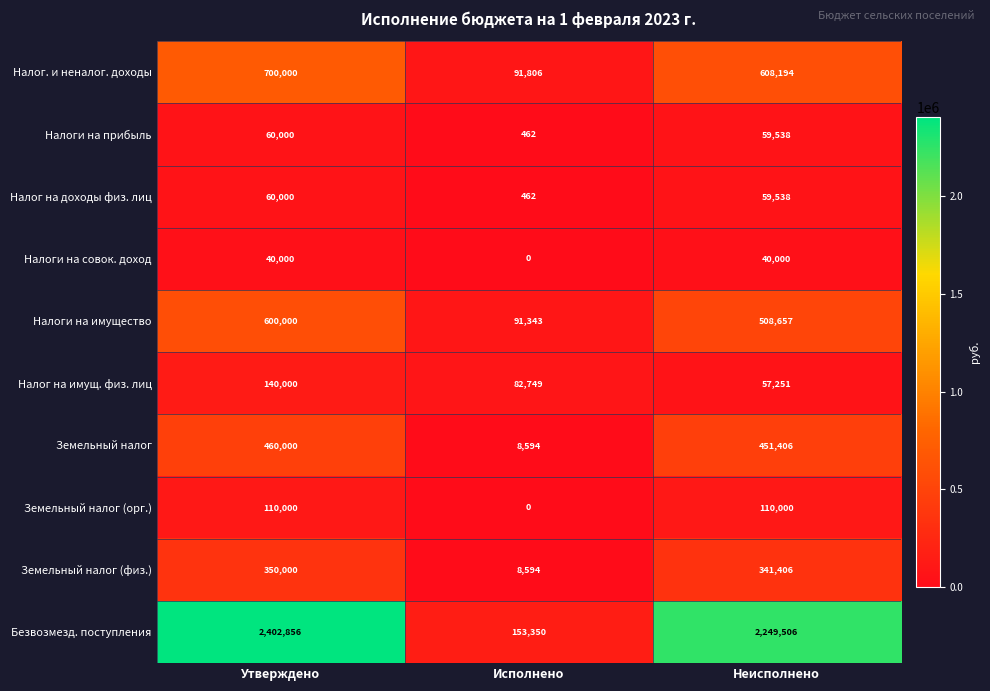

Count the number of data series in this chart.

10